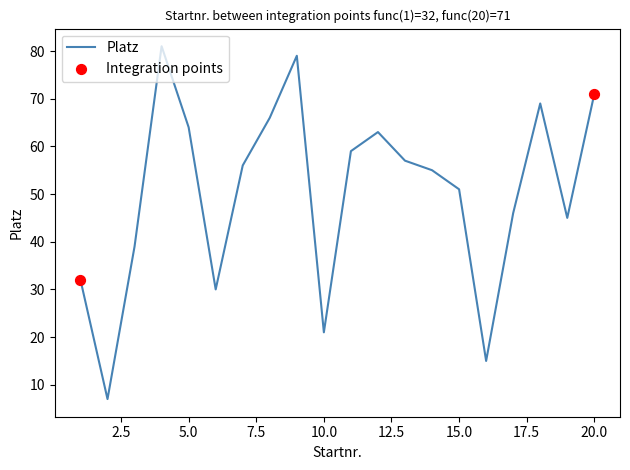

What is the greatest value displayed?

81